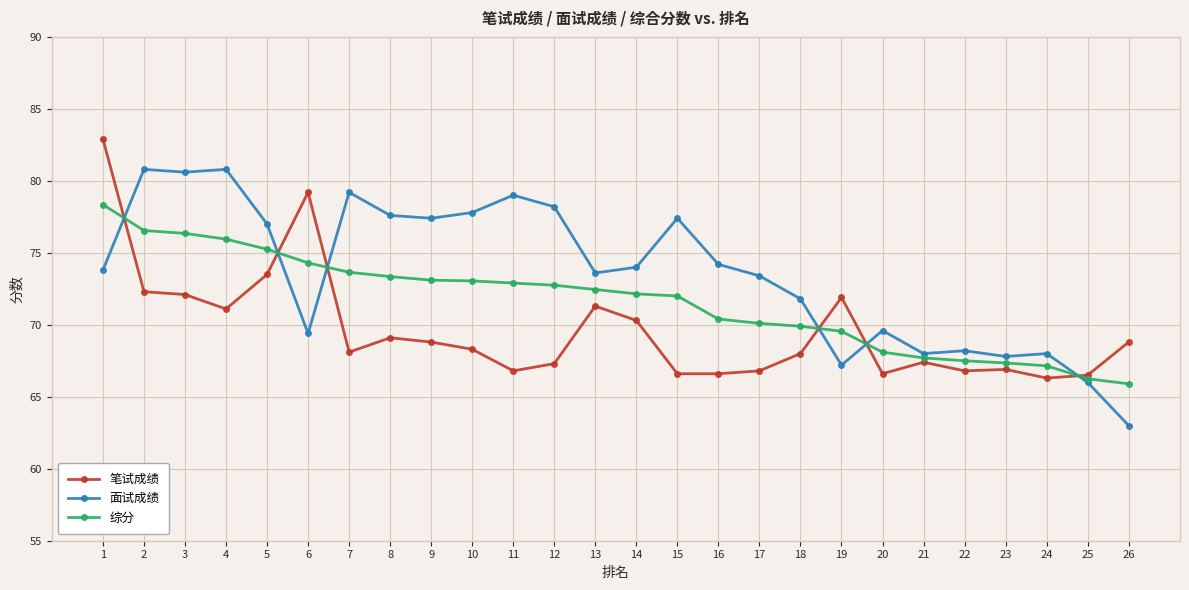

How many lines are shown in the chart?

3